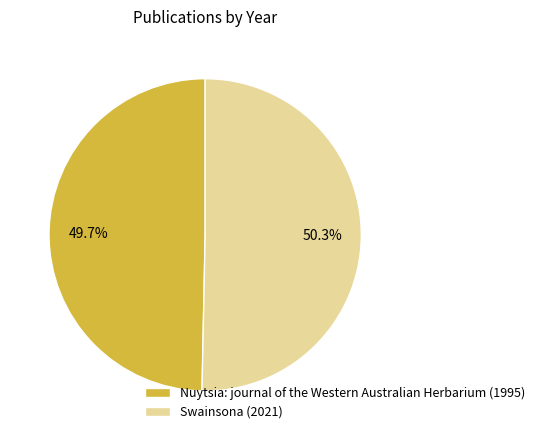

Approximately how many times larger is the value at Swainsona compared to Nuytsia: journal of the Western Australian Herbarium?

1.0